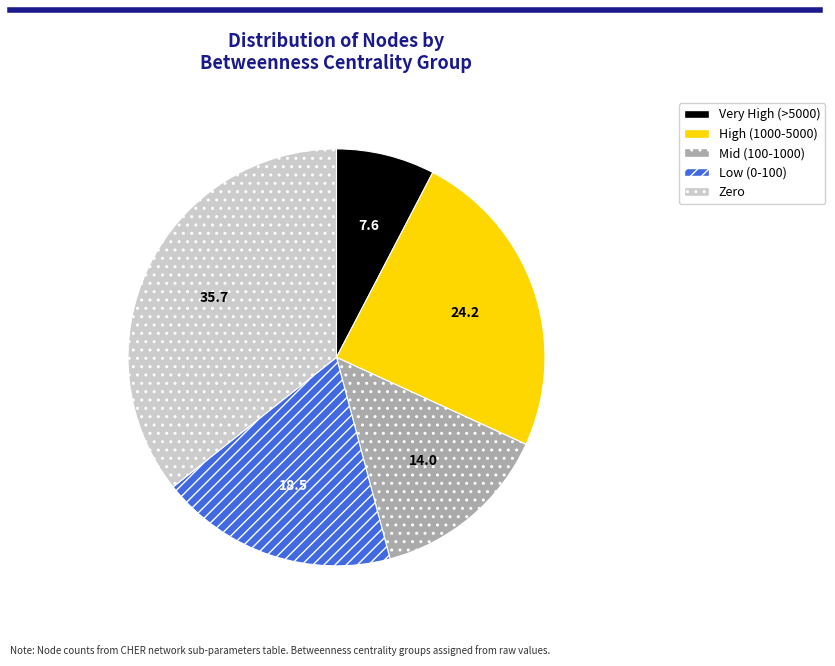

Does any single category account for the majority?

No